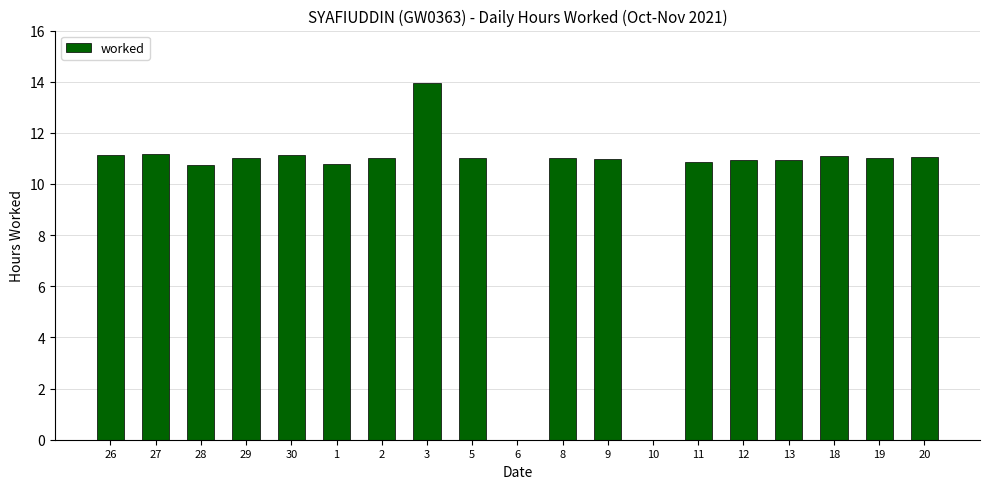

Is it true that the value at 13 is 10.9?

True